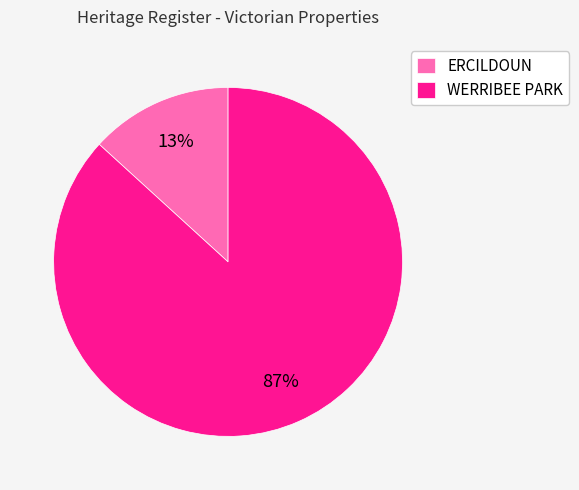

To the nearest percent, what is the combined percentage of WERRIBEE PARK and ERCILDOUN?

100%